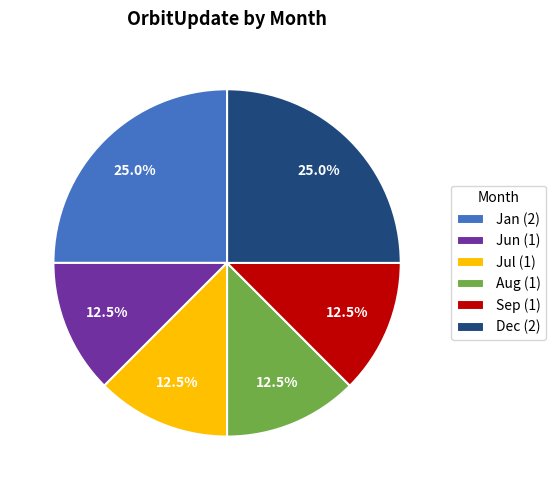

What is the total percentage of Jun (1) and Aug (1)?

25.0%